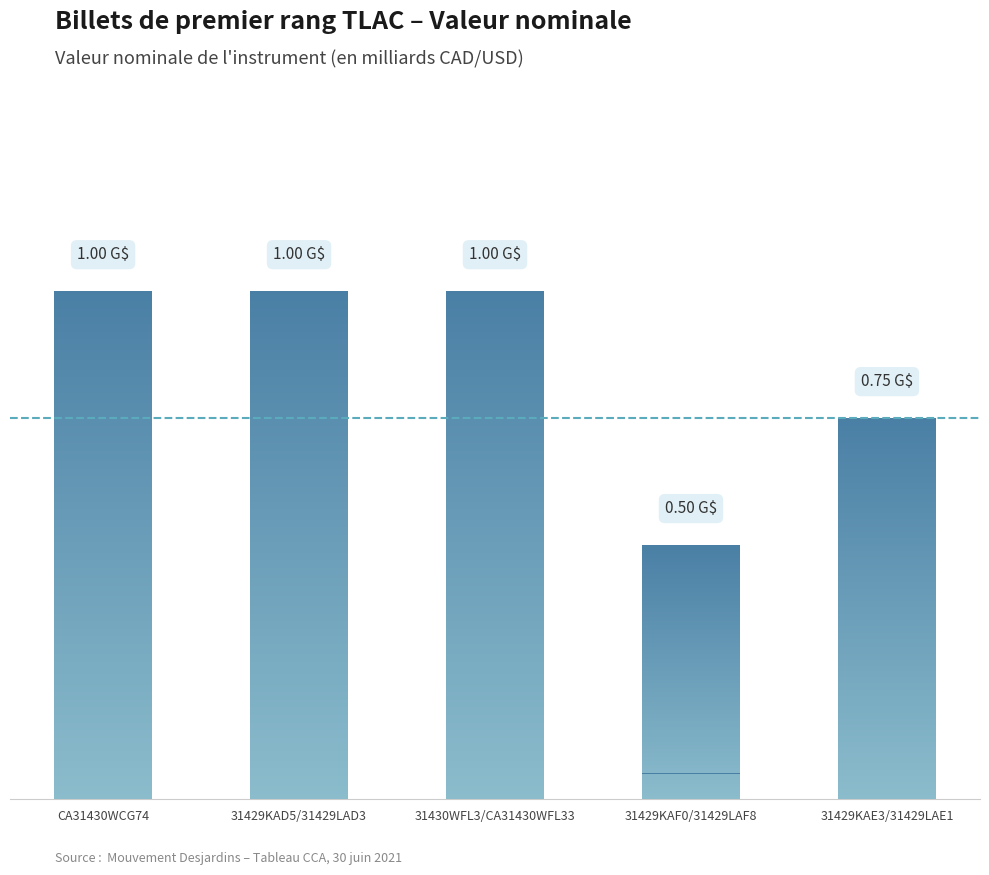

What is the value of the 3rd bar from the left?

1000000000